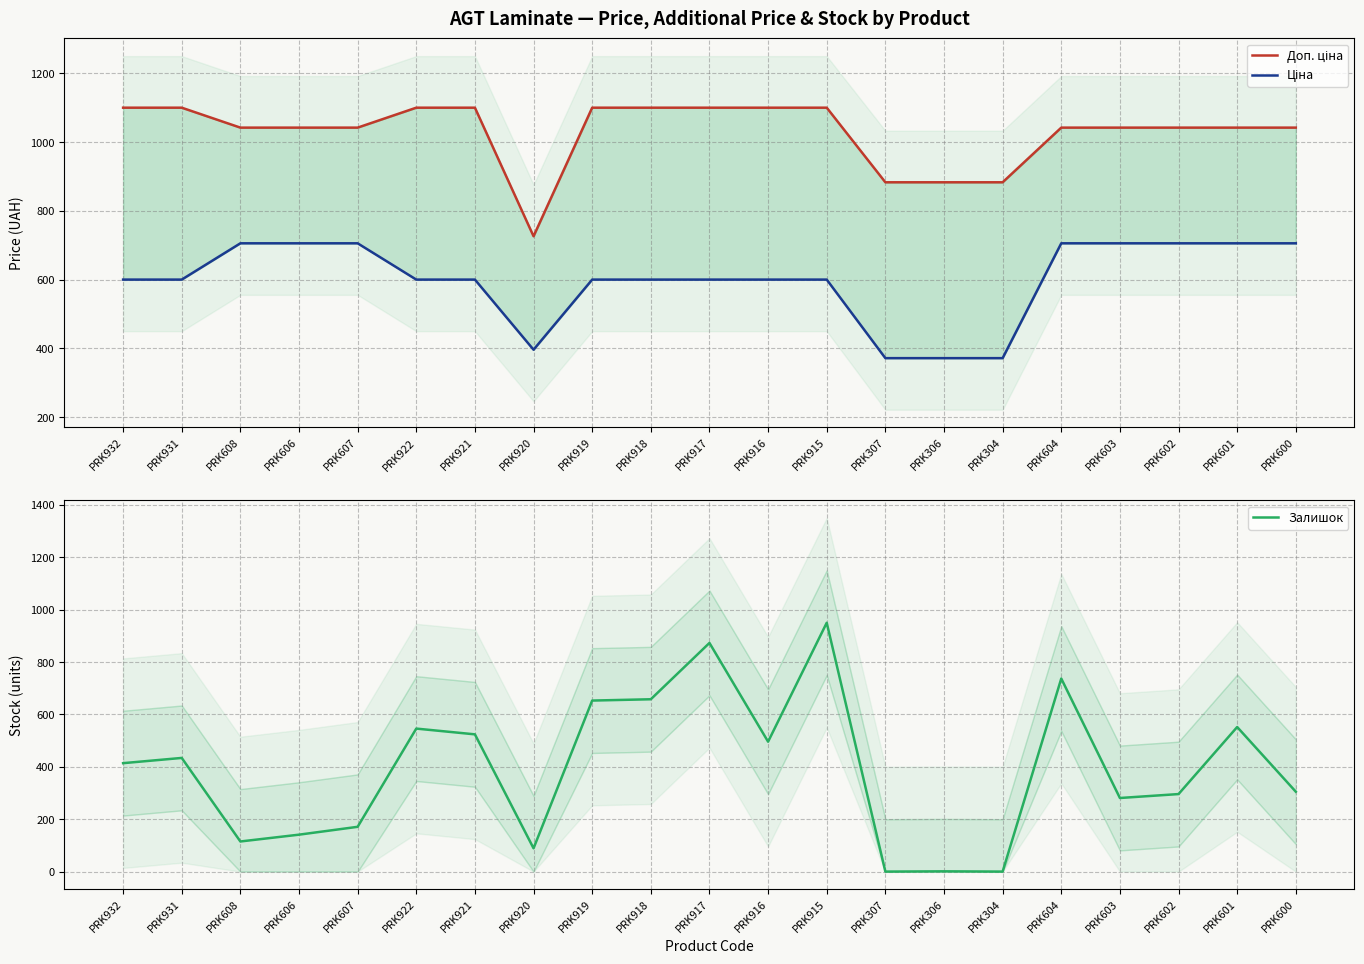

What is the sum of the Залишок values at PRK604 and PRK922?

1283